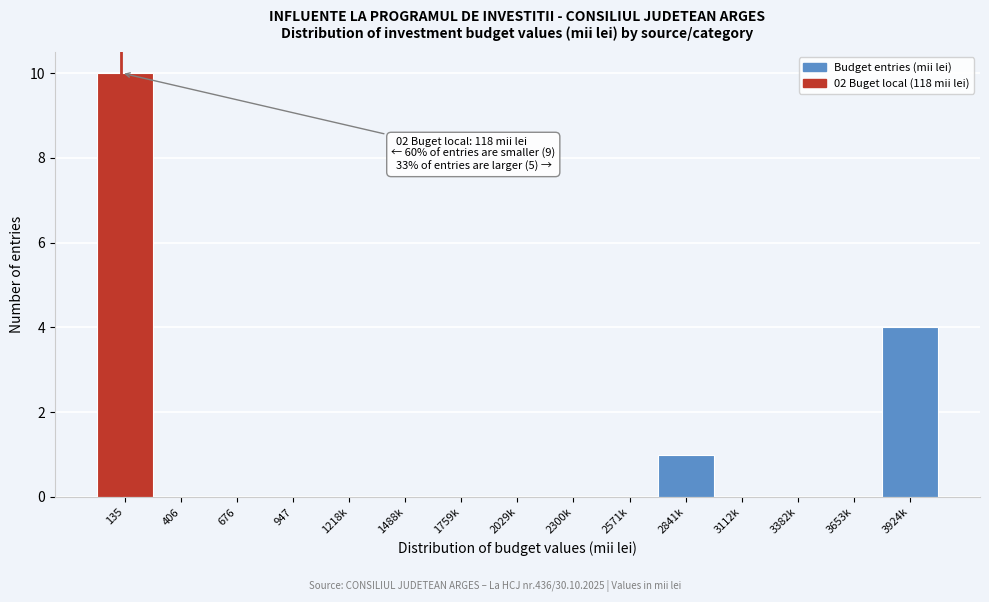

Reading left to right, extract all data points from this chart.

135=10	406=0	676=0	947=0	1218k=0	1488k=0	1759k=0	2029k=0	2300k=0	2571k=0	2841k=1	3112k=0	3382k=0	3653k=0	3924k=4